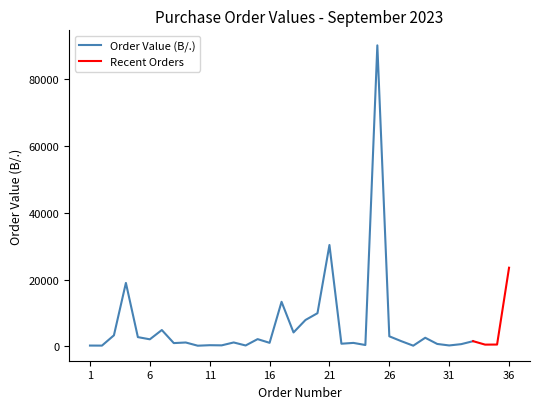

Which label corresponds to the largest value in the chart?

25